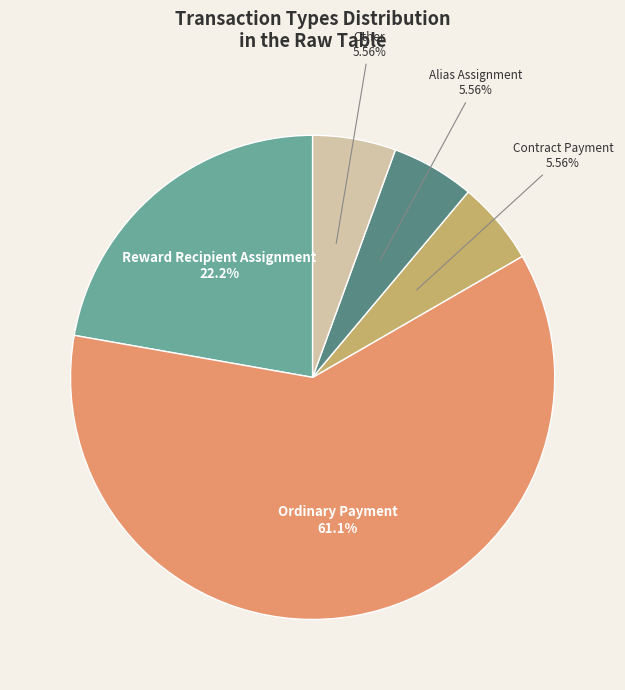

How many segments does this pie chart have?

5